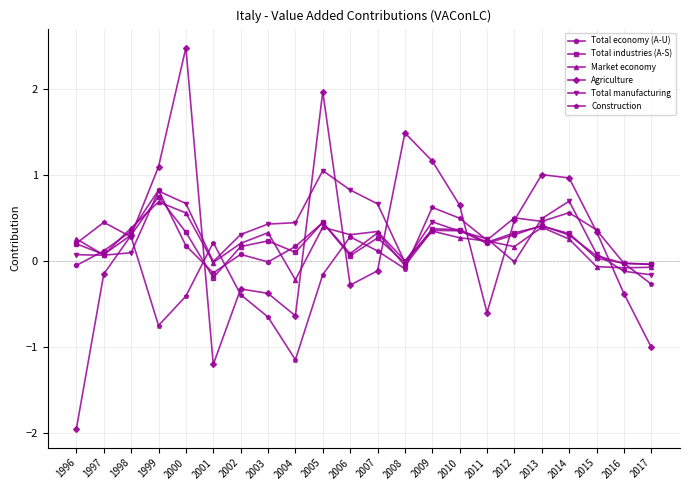

Which series has the widest spread of values?

Agriculture